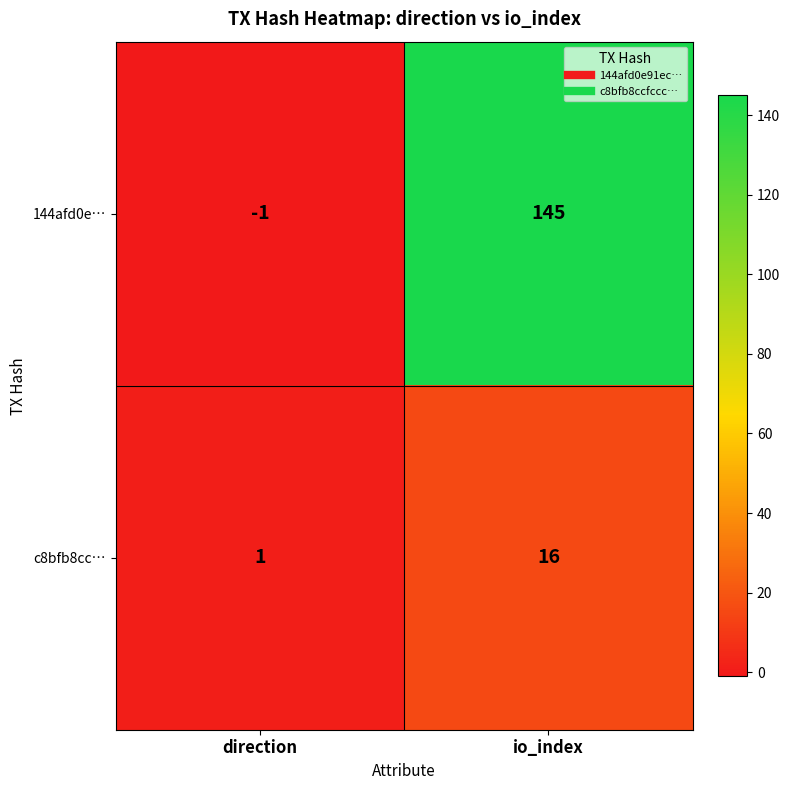

List the labels in order of c8bfb8cc… value, largest first.

io_index, direction